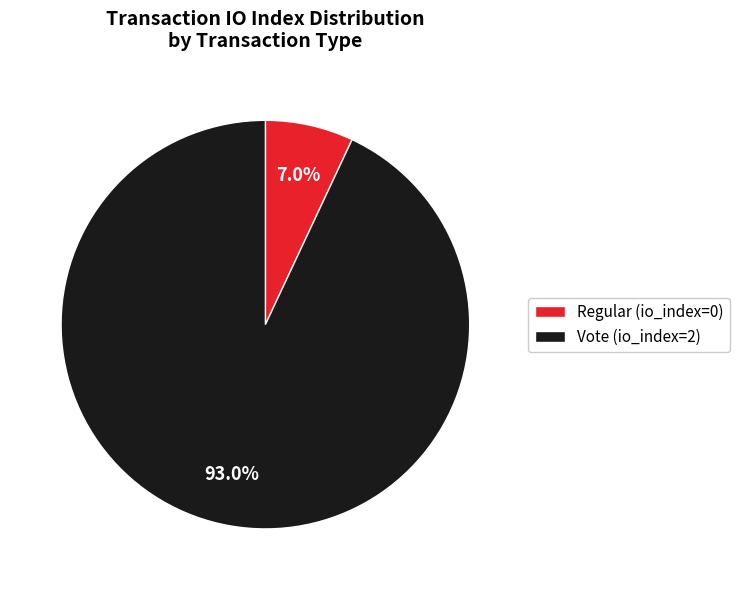

To the nearest percent, what is the difference between the Regular and Vote slice percentages?

86%